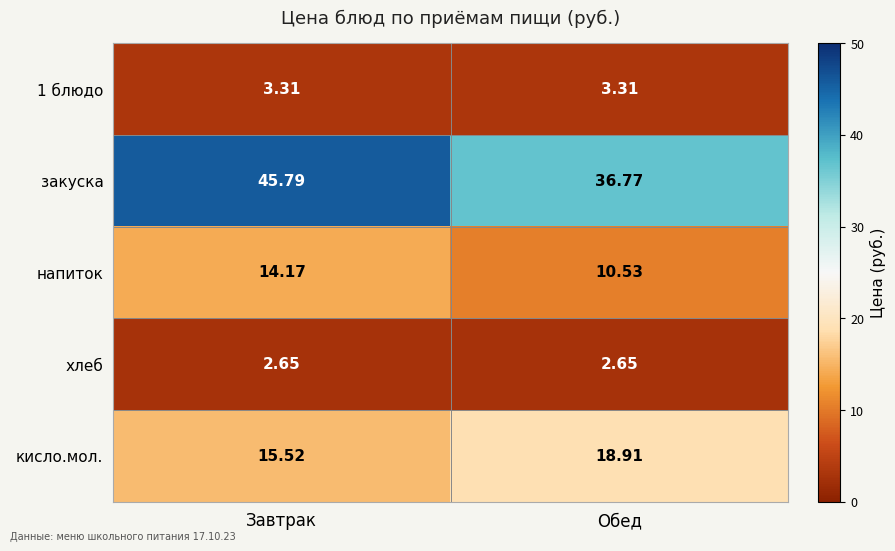

Rank the series by their maximum value, from lowest to highest.

хлеб, 1 блюдо, напиток, кисло.мол., закуска